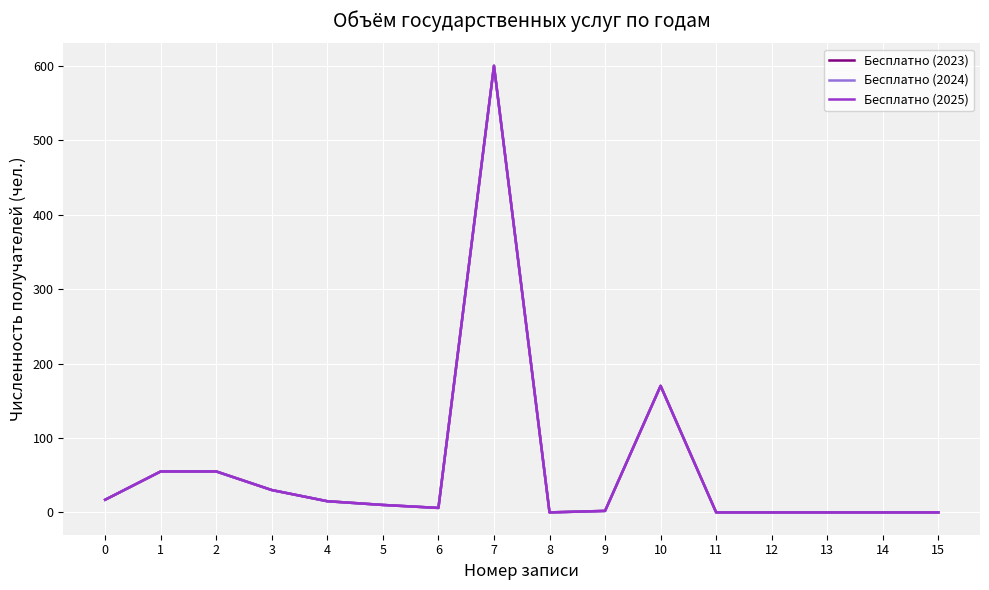

What is the sum of all Бесплатно (2025) values?

960